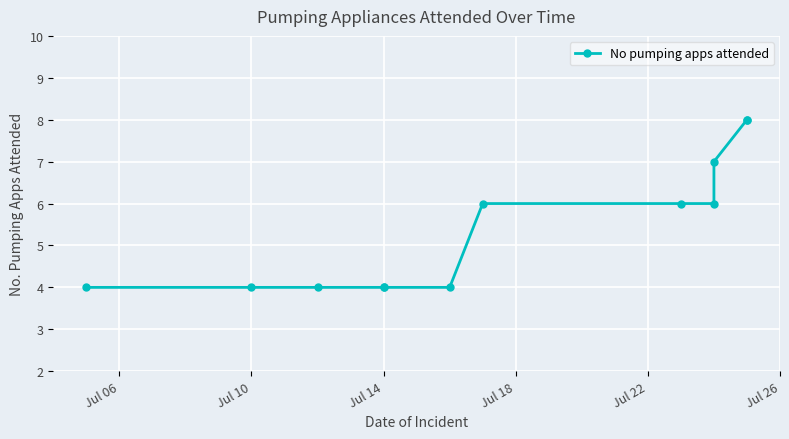

What is the maximum value shown in the chart?

8